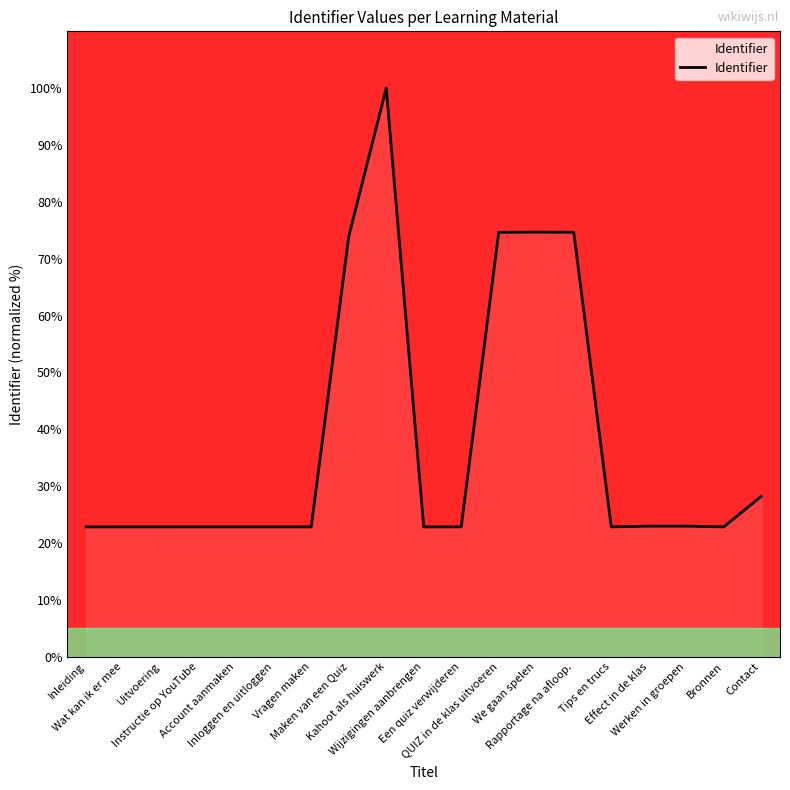

What is the maximum value shown in the chart?

100.0